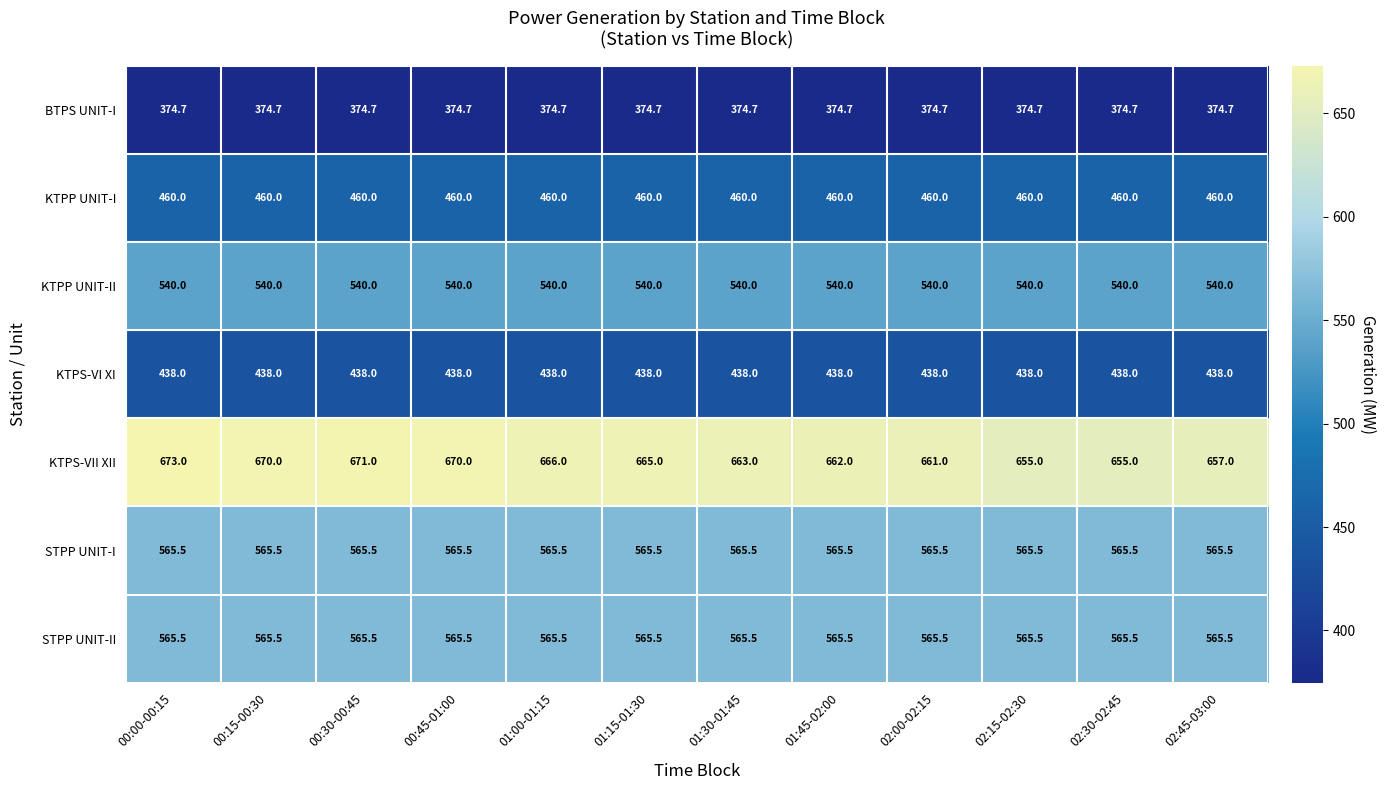

True or false: STPP UNIT-II has a value of 164.3 at 00:45-01:00.

False